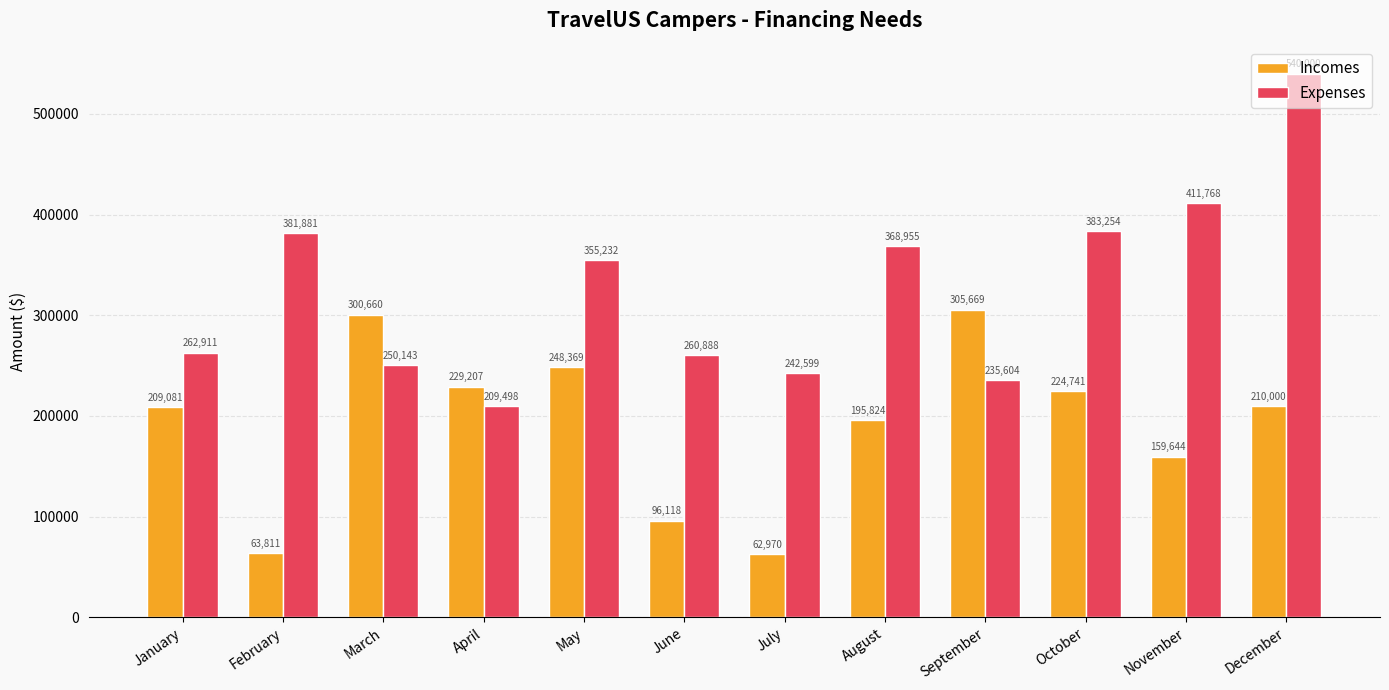

What is the difference between the highest and lowest values at November?

252124